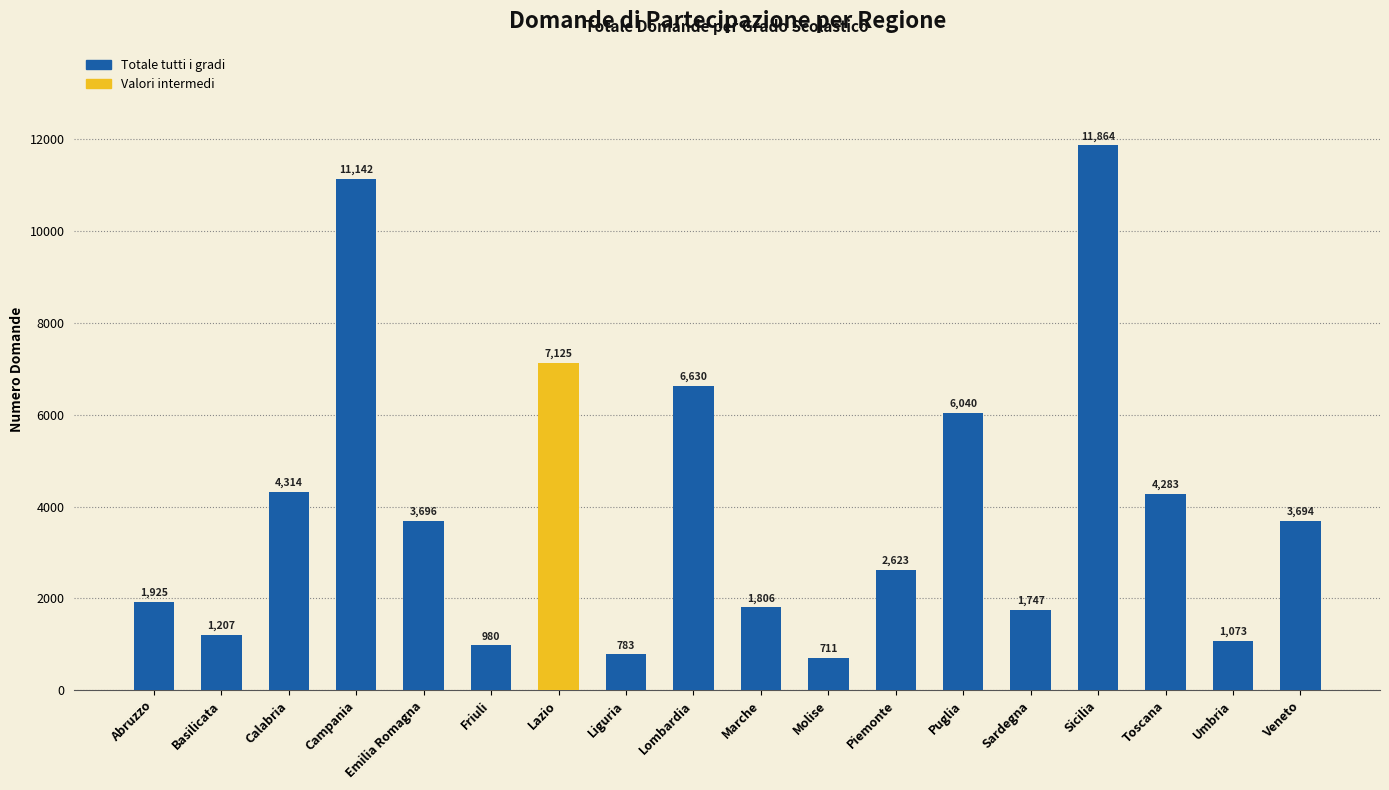

What is the sum of all values?

71643